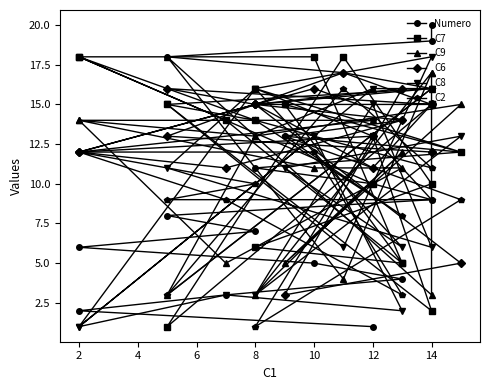

True or false: Numero has more than 1 points higher than both neighbors.

False